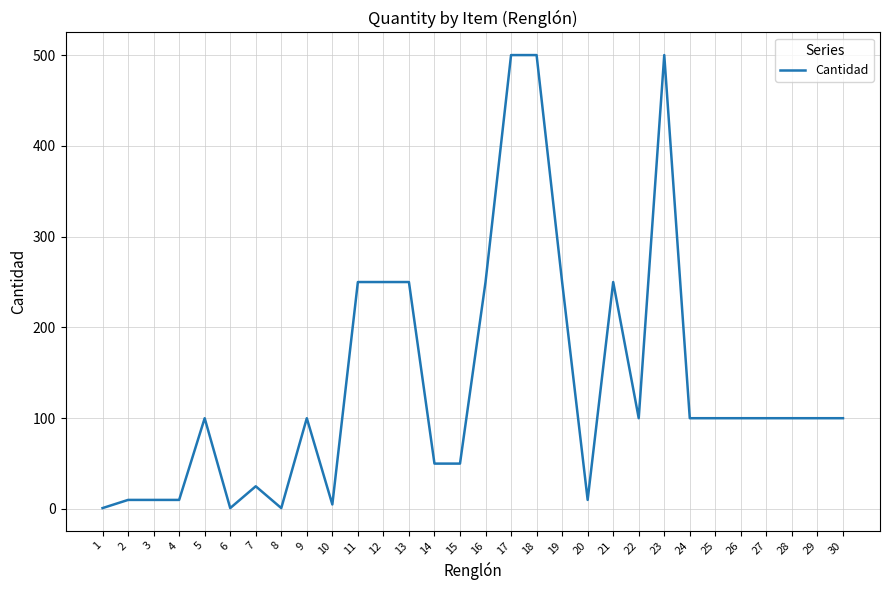

The value at 24 is 133. True or false?

False